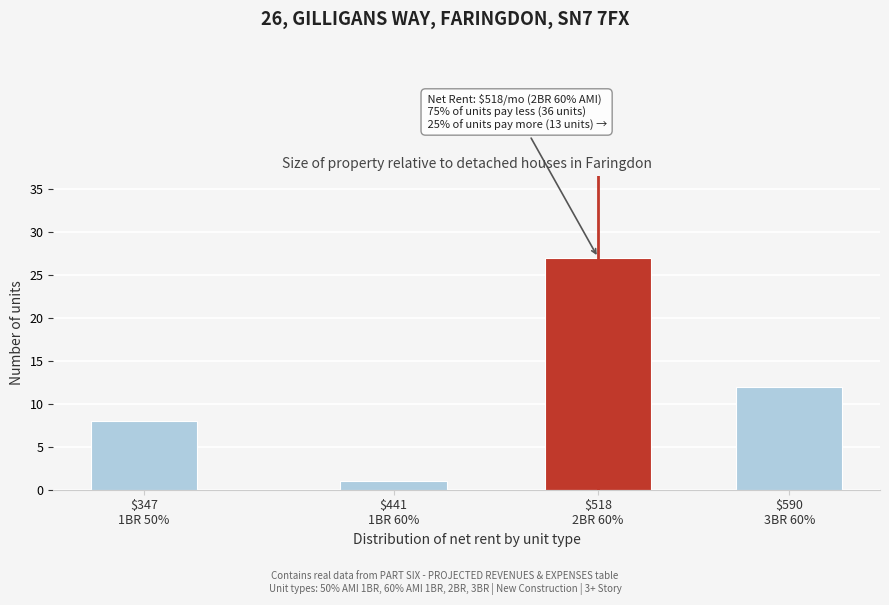

Reading left to right, transcribe all the data shown in this chart.

8	1	27	12